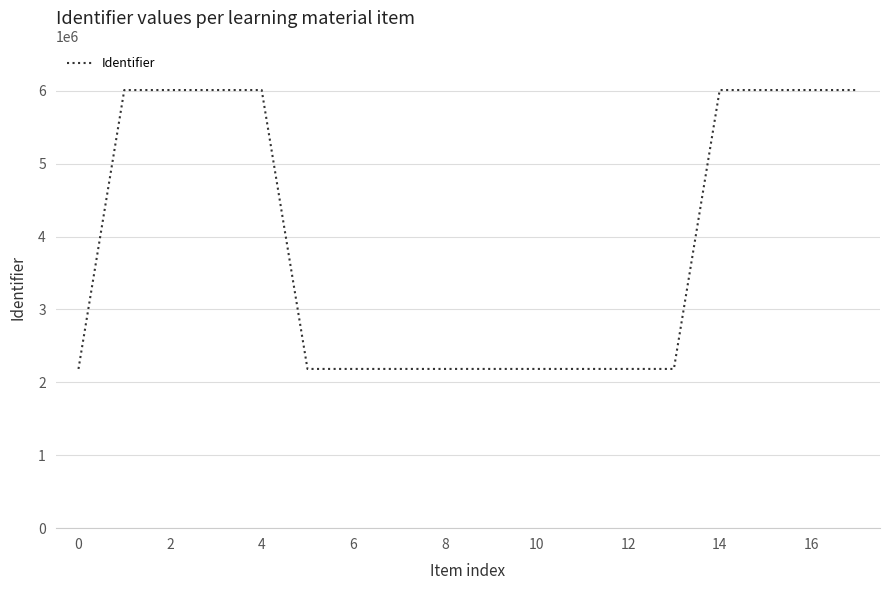

What is the minimum value shown in the chart?

2184140